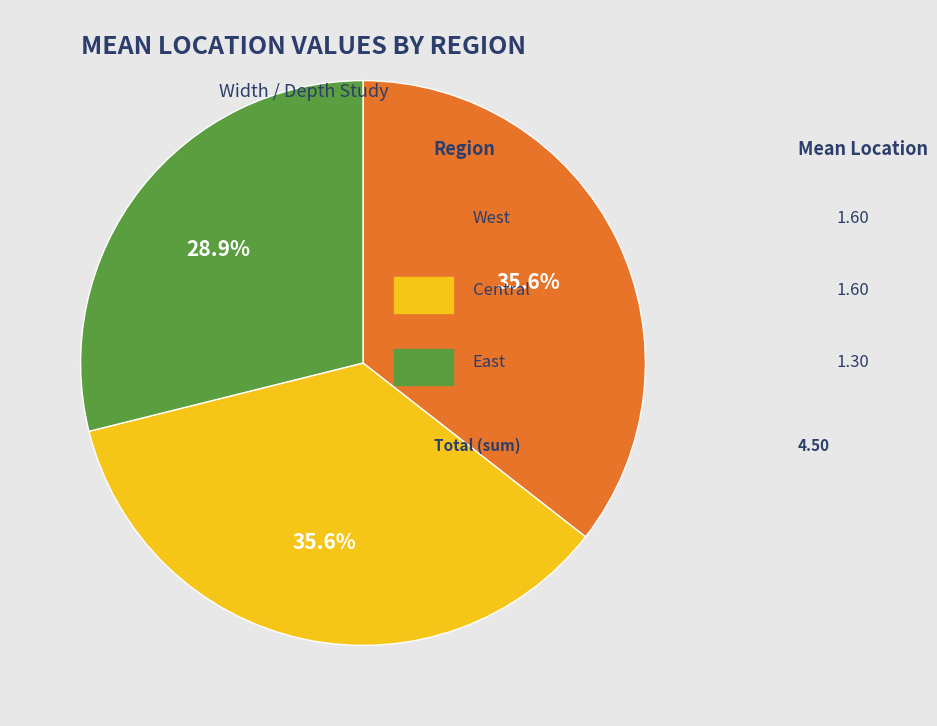

Is there any slice that represents more than half of the pie?

No